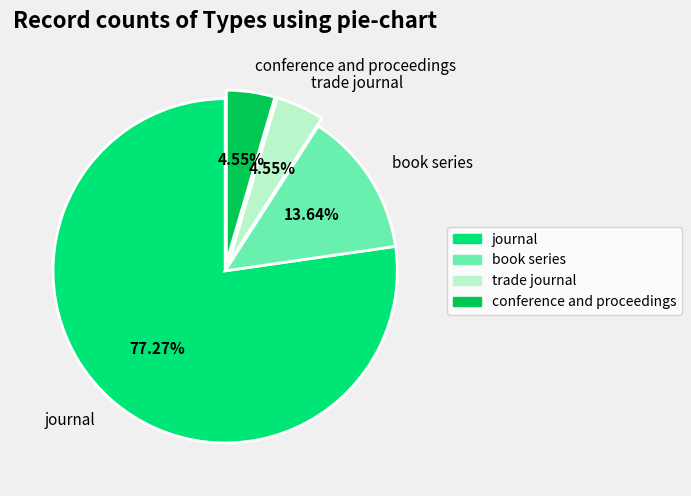

What portion of the pie excludes journal?

22.7%